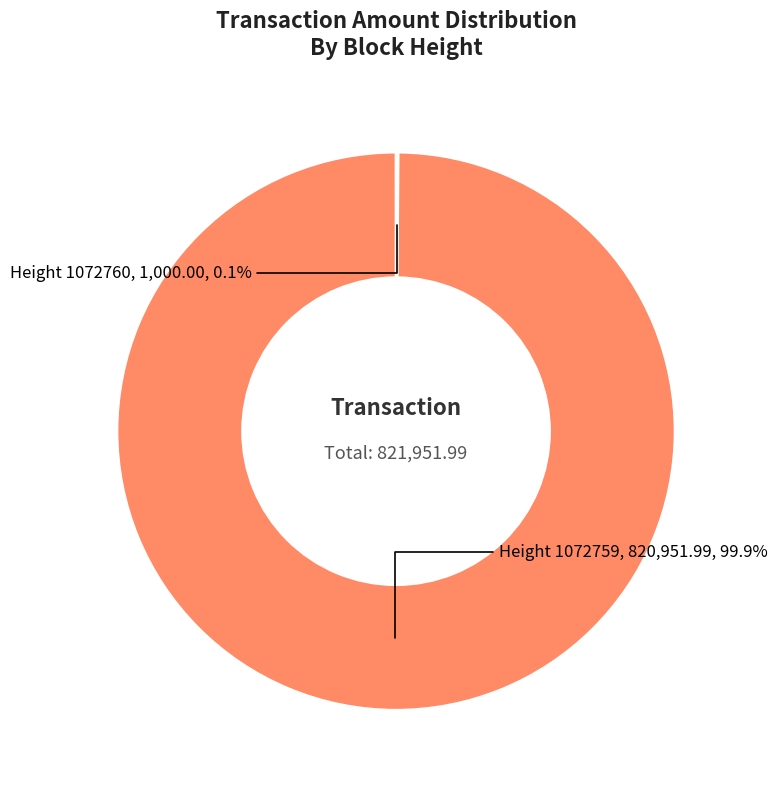

Is there any slice that represents more than half of the pie?

Yes